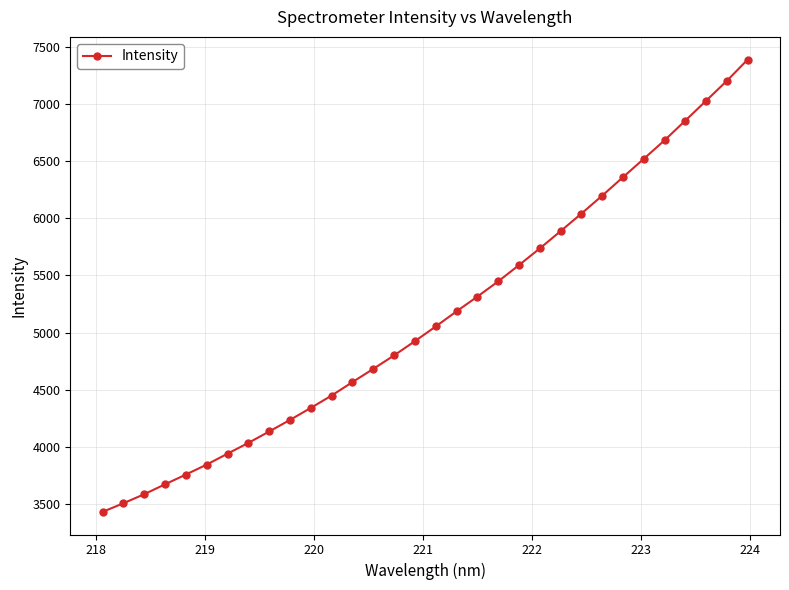

What is the difference between the maximum and minimum values?

3961.0